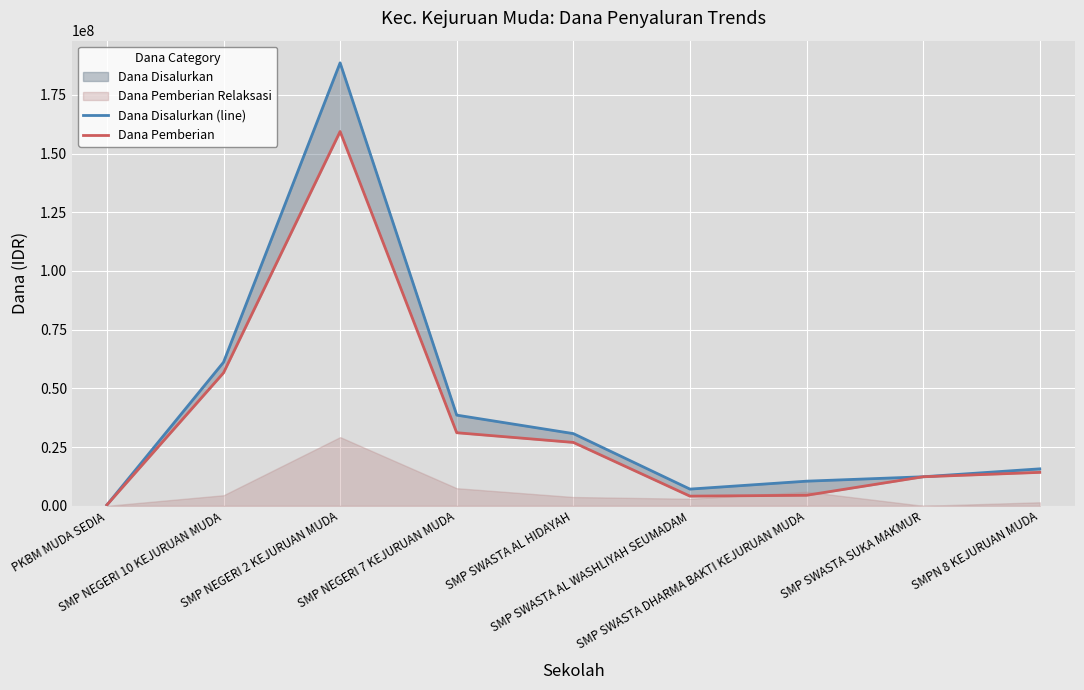

Is it true that Dana Pemberian equals 226573821 at SMP NEGERI 2 KEJURUAN MUDA?

False